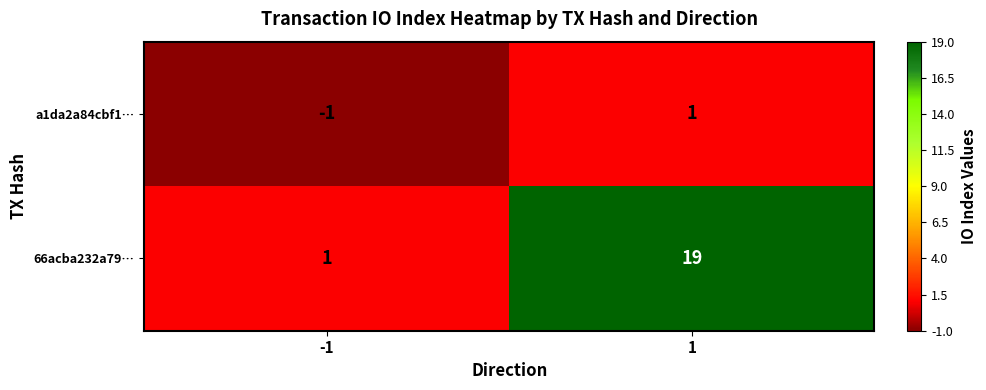

Which series has the widest spread of values?

66acba232a79…